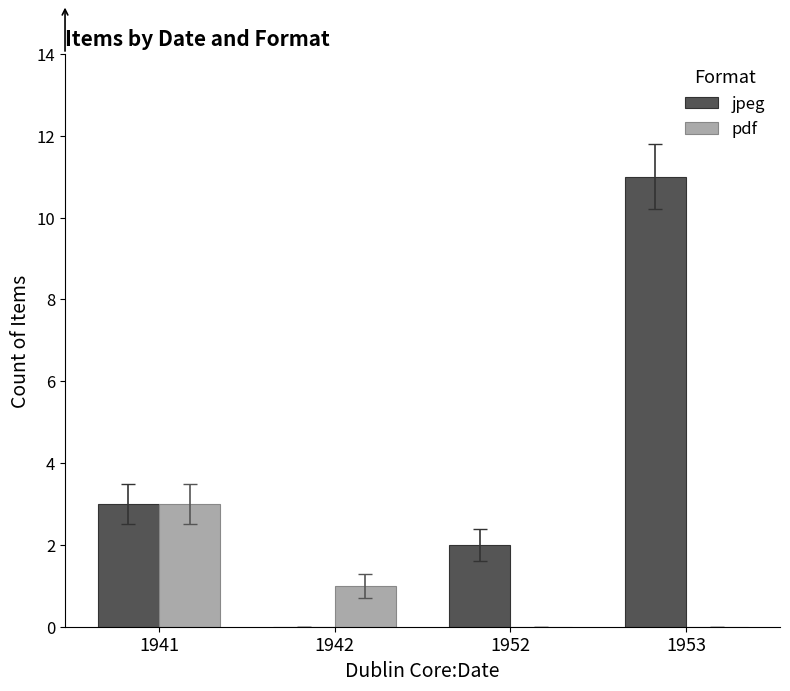

Does the chart contain stacked bars?

No